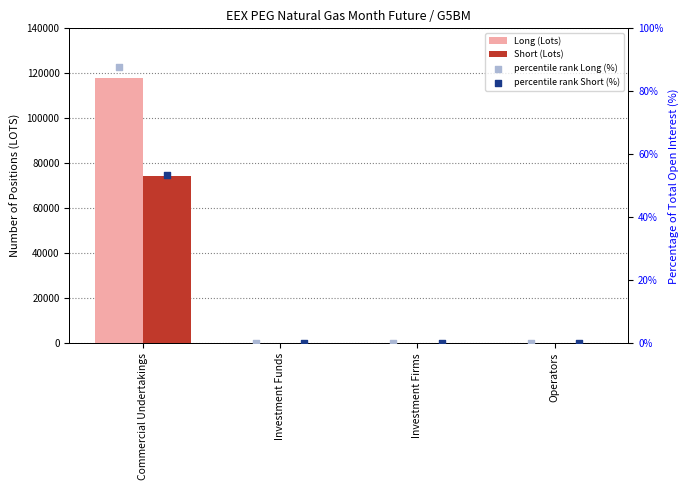

Which series reaches the maximum Y coordinate?

Long (Lots)